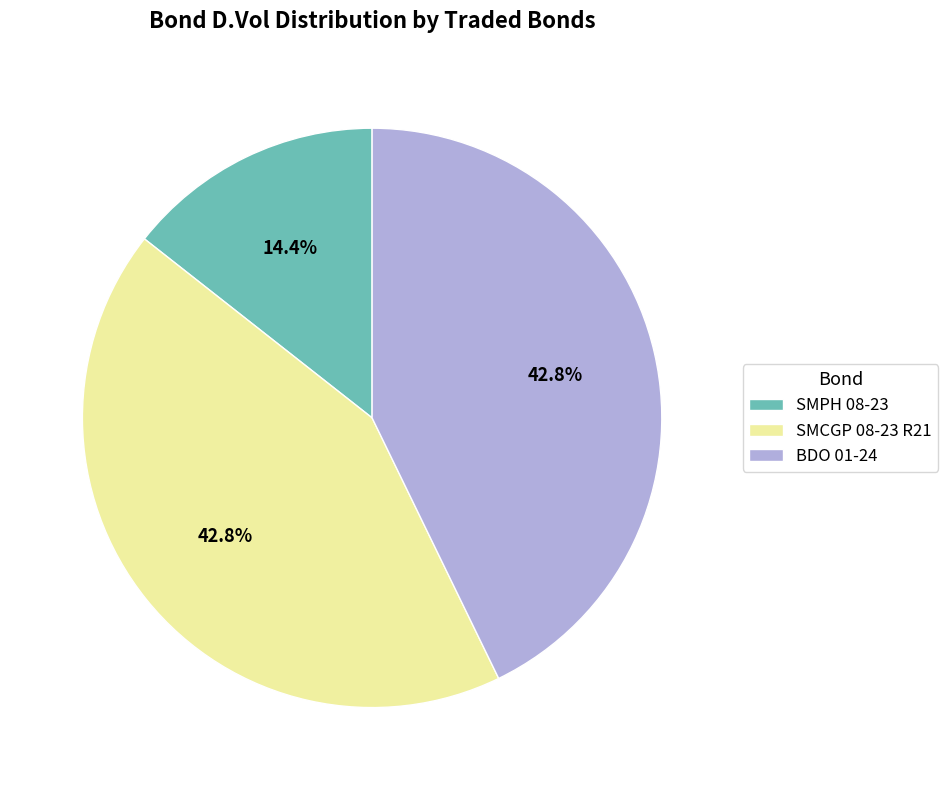

How many segments does this pie chart have?

3